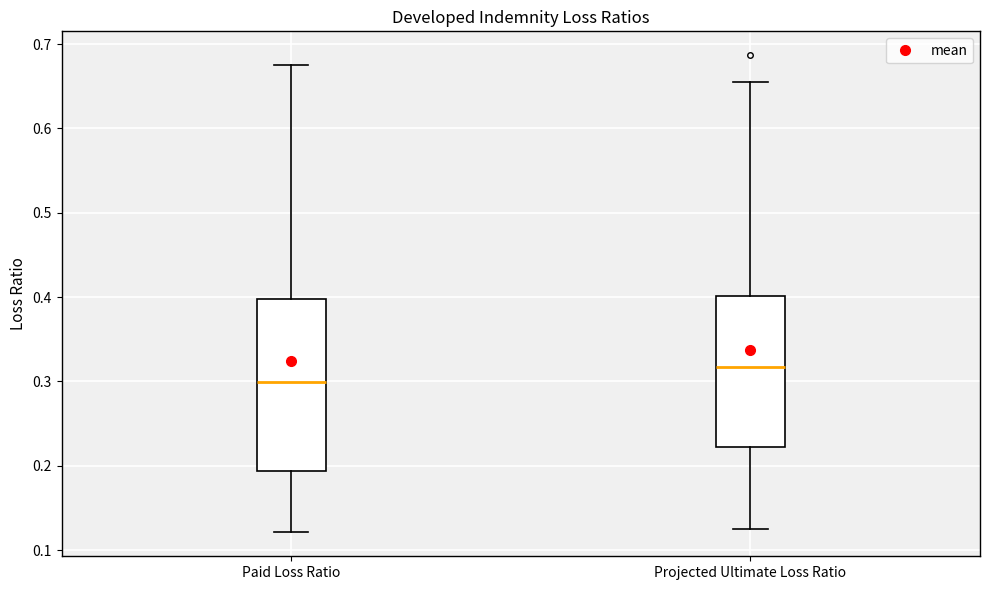

Which box is the tallest, from its lower edge to its upper edge?

Paid Loss Ratio